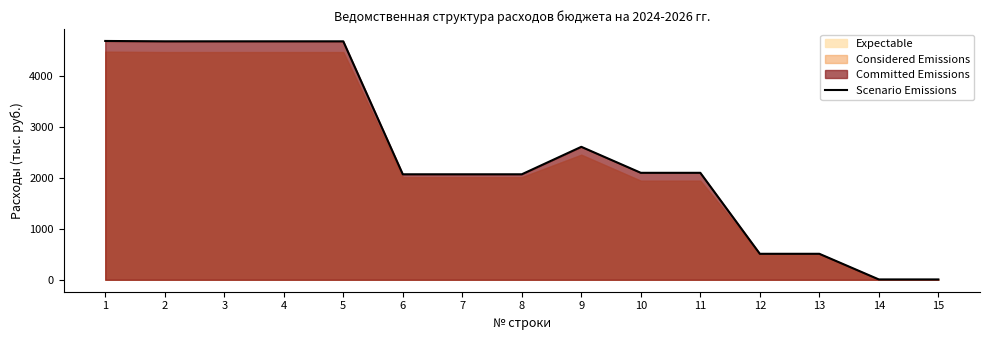

What is the difference between the values at 14 and 7?

2061.1